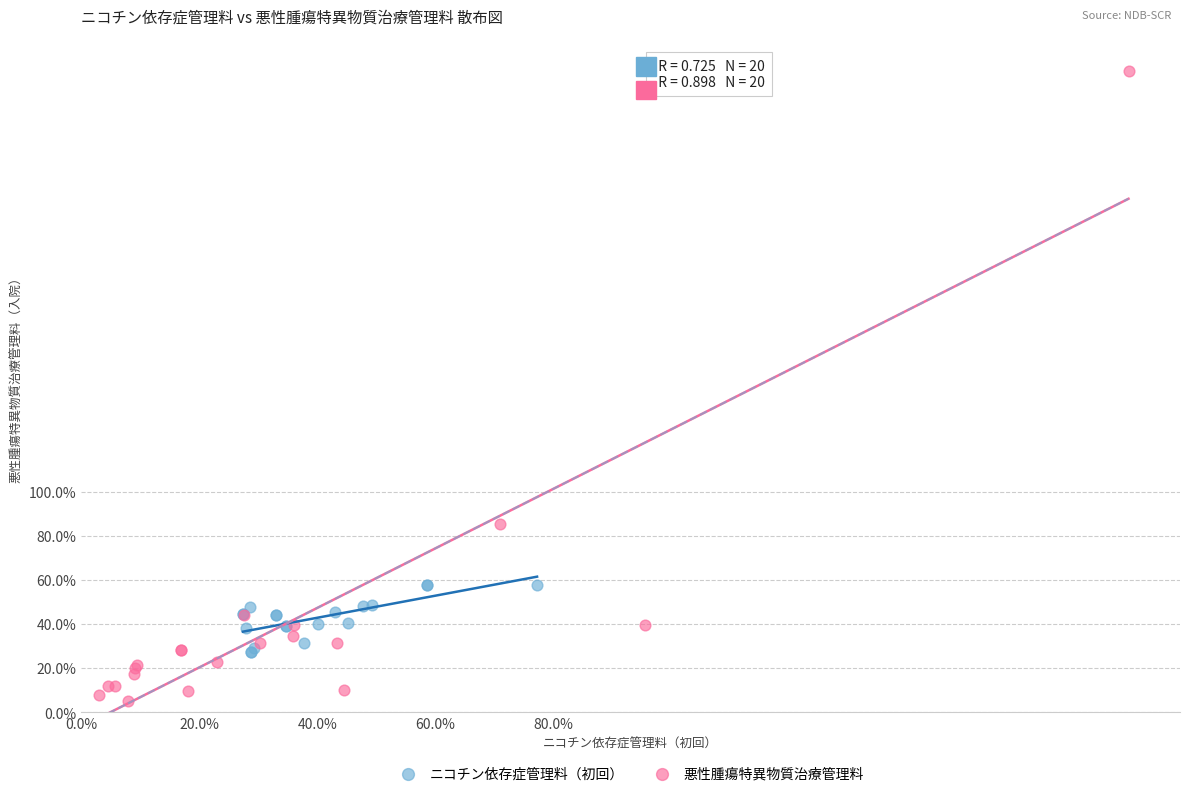

What are all the series names shown in the legend?

ニコチン依存症管理料（初回）, 悪性腫瘍特異物質治療管理料